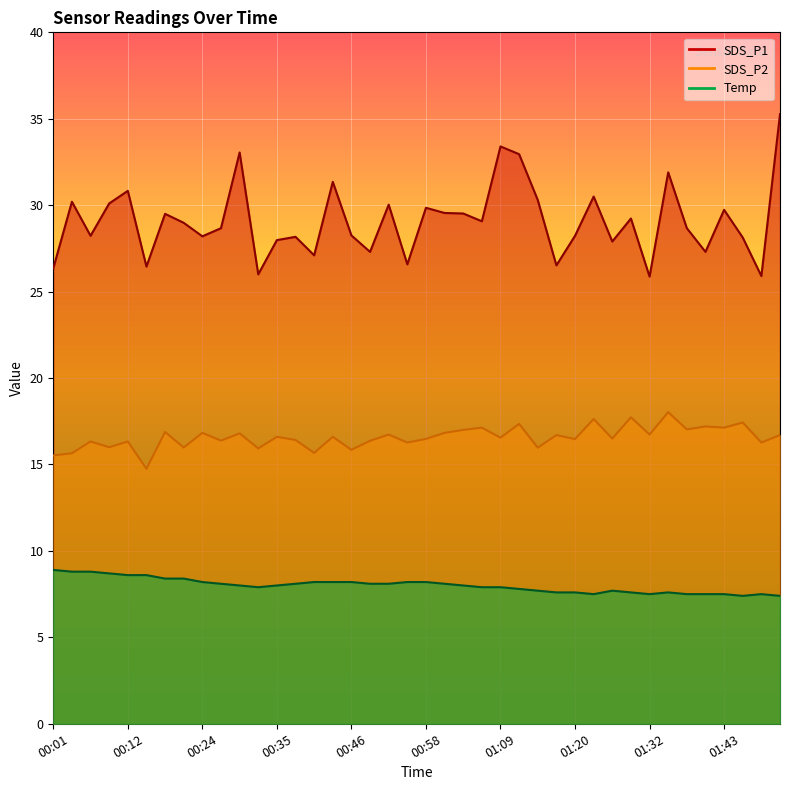

What is the label of the 6th point from the right?

01:37